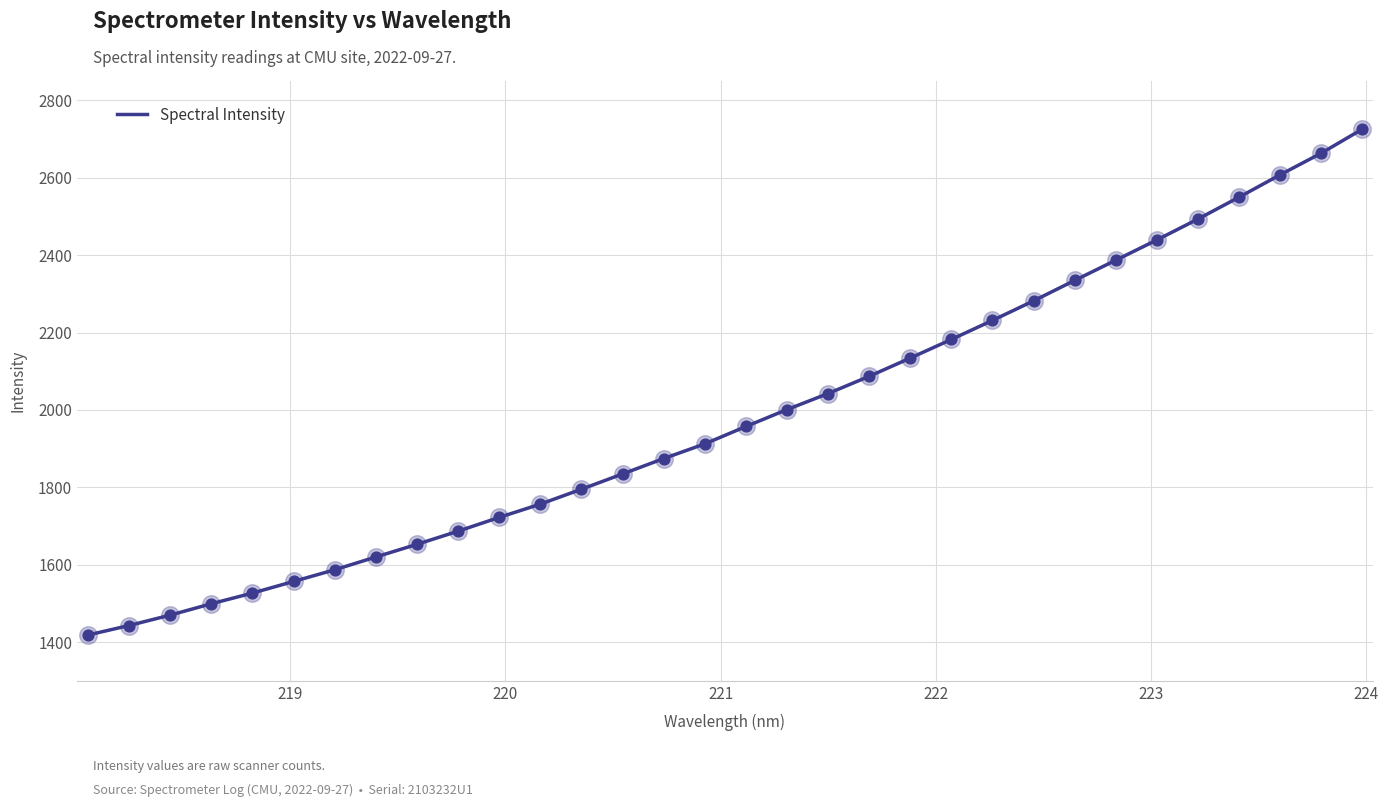

What is the greatest value displayed?

2725.2